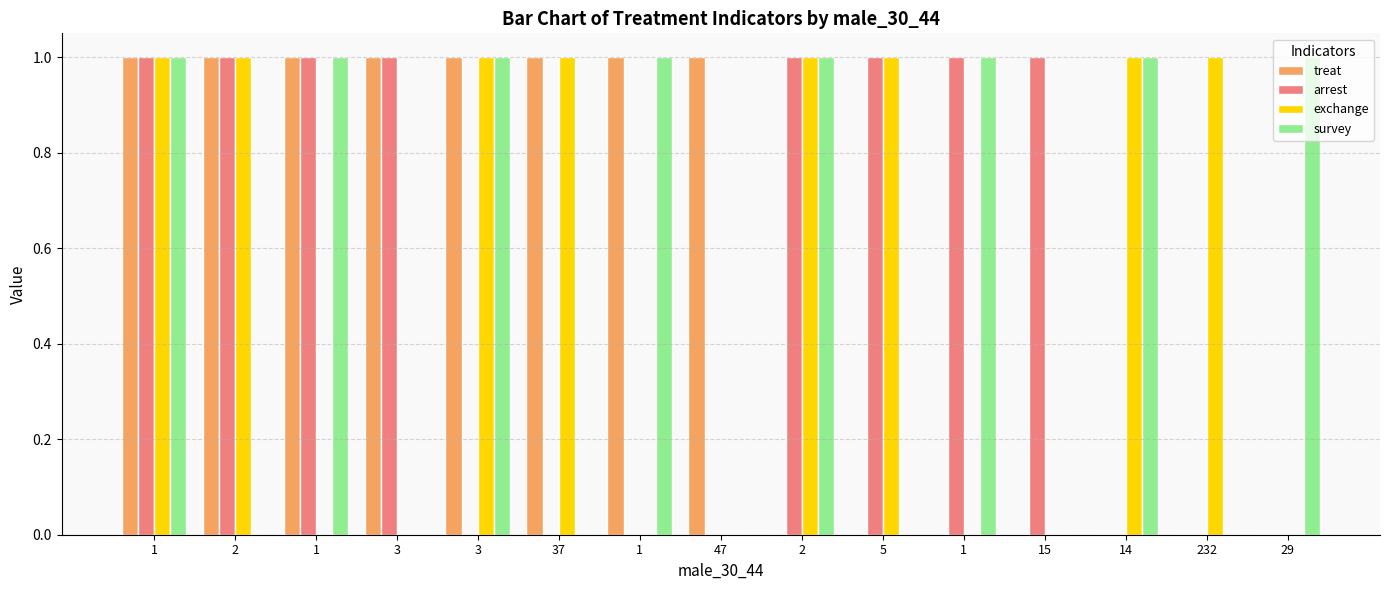

What is the label of the 6th bar from the right?

5